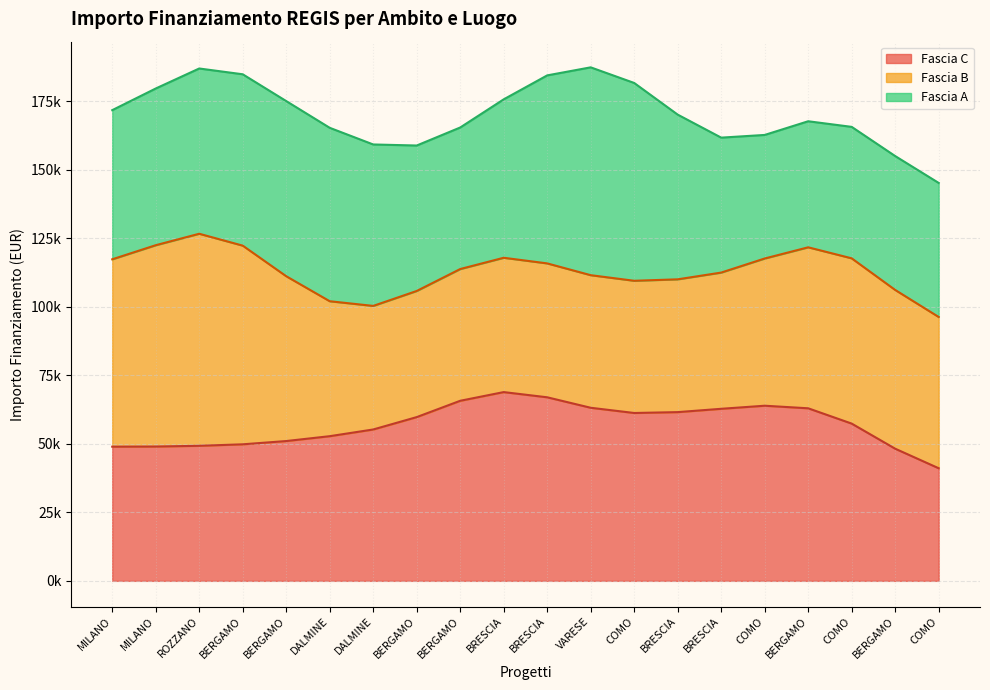

What is the label of the 4th point from the left?

BERGAMO